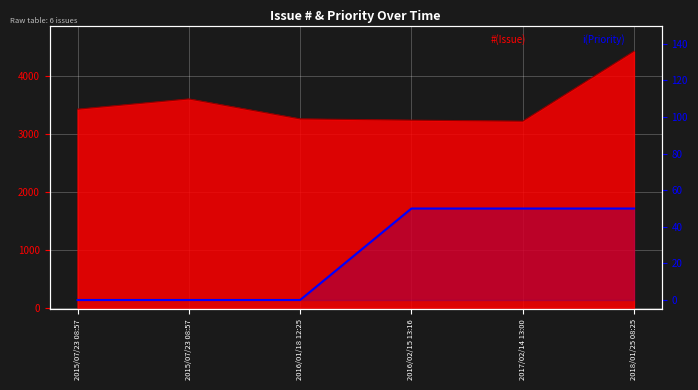

What is the label of the 1st point from the left?

2015/07/23 08:57